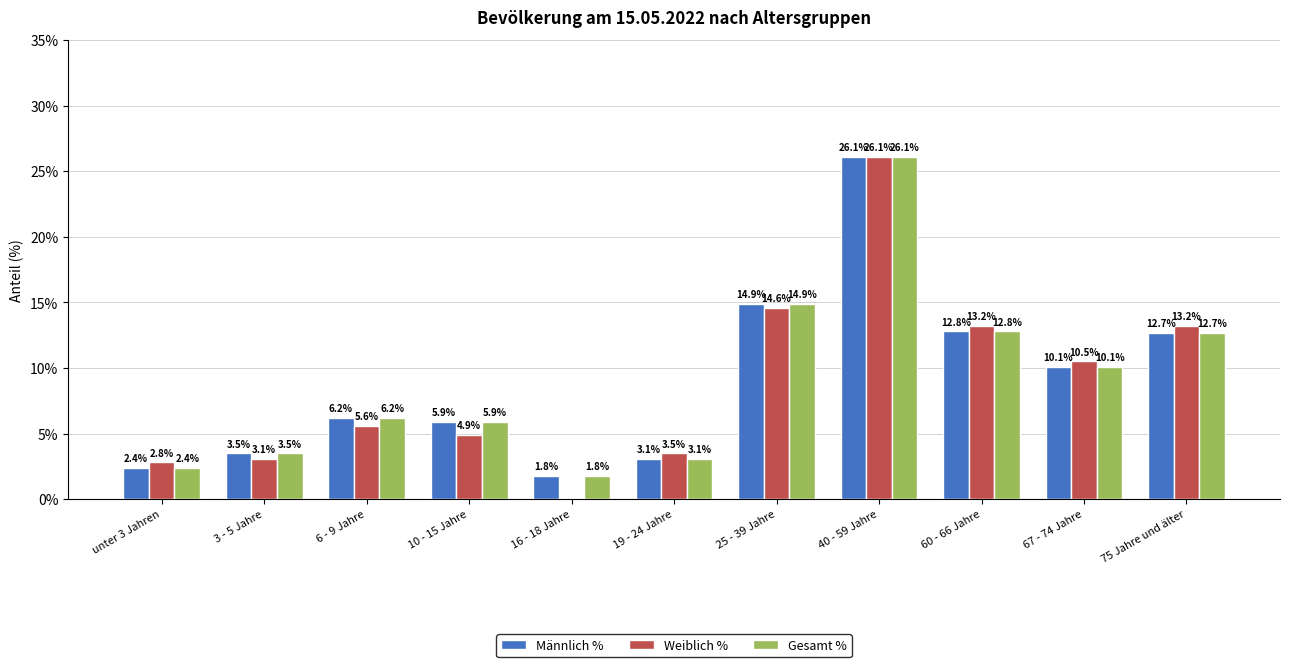

Which category has the highest value in the Gesamt % series?

40 - 59 Jahre